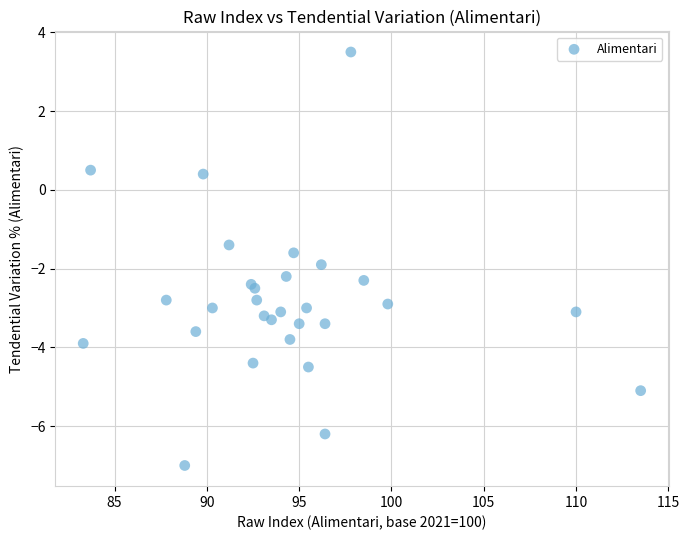

What Y value in the scatter plot is closest to -1?

-1.4